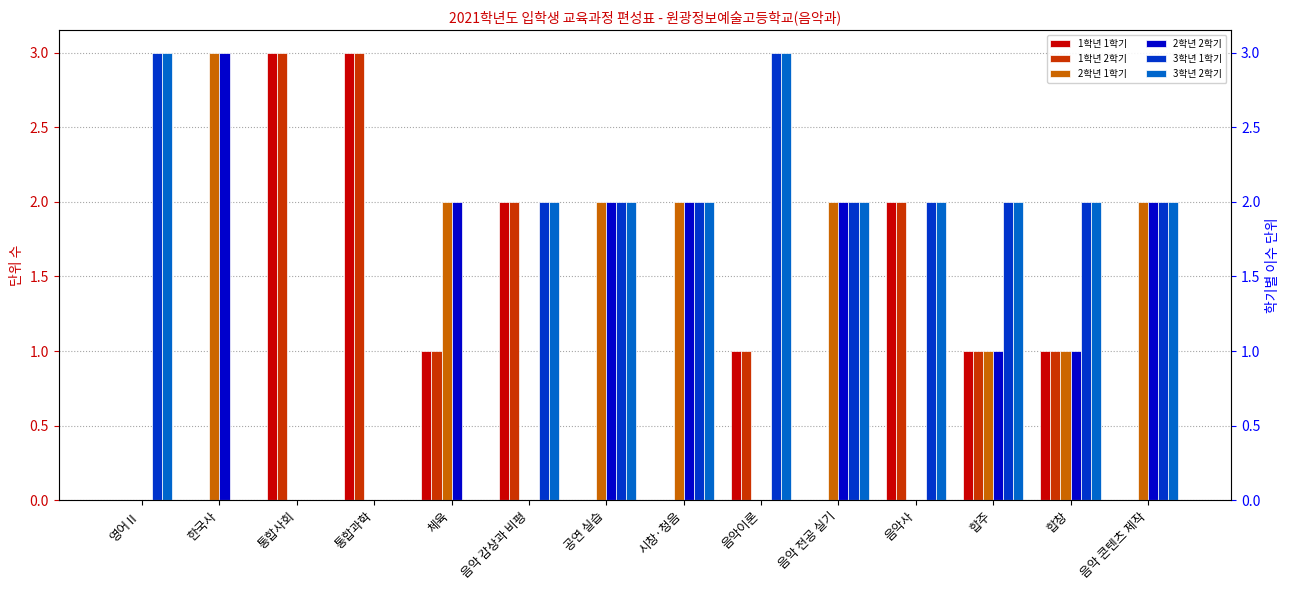

Reading right to left, extract all data points from this chart.

1학년 1학기: 음악 콘텐츠 제작=0	합창=1	합주=1	음악사=2	음악 전공 실기=0	음악이론=1	시창·청음=0	공연 실습=0	음악 감상과 비평=2	체육=1	통합과학=3	통합사회=3	한국사=0	영어Ⅱ=0
1학년 2학기: 음악 콘텐츠 제작=0	합창=1	합주=1	음악사=2	음악 전공 실기=0	음악이론=1	시창·청음=0	공연 실습=0	음악 감상과 비평=2	체육=1	통합과학=3	통합사회=3	한국사=0	영어Ⅱ=0
2학년 1학기: 음악 콘텐츠 제작=2	합창=1	합주=1	음악사=0	음악 전공 실기=2	음악이론=0	시창·청음=2	공연 실습=2	음악 감상과 비평=0	체육=2	통합과학=0	통합사회=0	한국사=3	영어Ⅱ=0
2학년 2학기: 음악 콘텐츠 제작=2	합창=1	합주=1	음악사=0	음악 전공 실기=2	음악이론=0	시창·청음=2	공연 실습=2	음악 감상과 비평=0	체육=2	통합과학=0	통합사회=0	한국사=3	영어Ⅱ=0
3학년 1학기: 음악 콘텐츠 제작=2	합창=2	합주=2	음악사=2	음악 전공 실기=2	음악이론=3	시창·청음=2	공연 실습=2	음악 감상과 비평=2	체육=0	통합과학=0	통합사회=0	한국사=0	영어Ⅱ=3
3학년 2학기: 음악 콘텐츠 제작=2	합창=2	합주=2	음악사=2	음악 전공 실기=2	음악이론=3	시창·청음=2	공연 실습=2	음악 감상과 비평=2	체육=0	통합과학=0	통합사회=0	한국사=0	영어Ⅱ=3